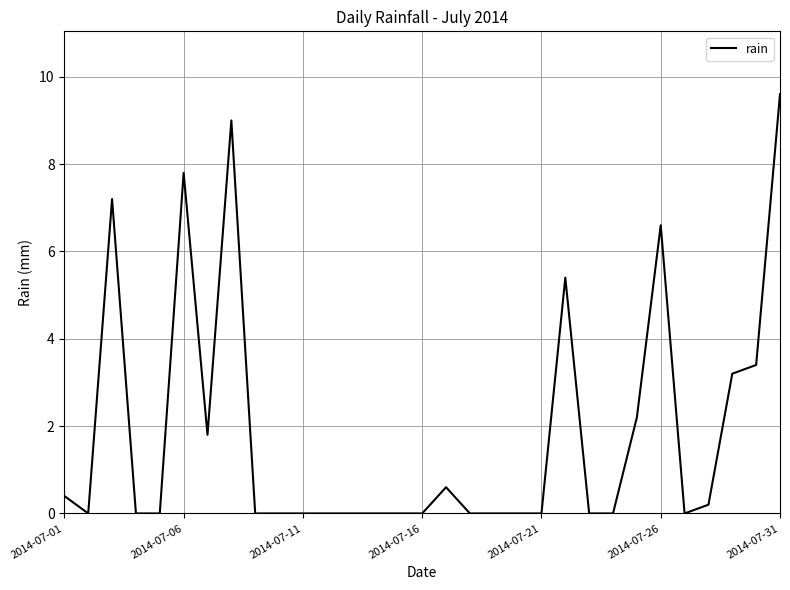

What is the difference between the maximum and minimum values?

9.6